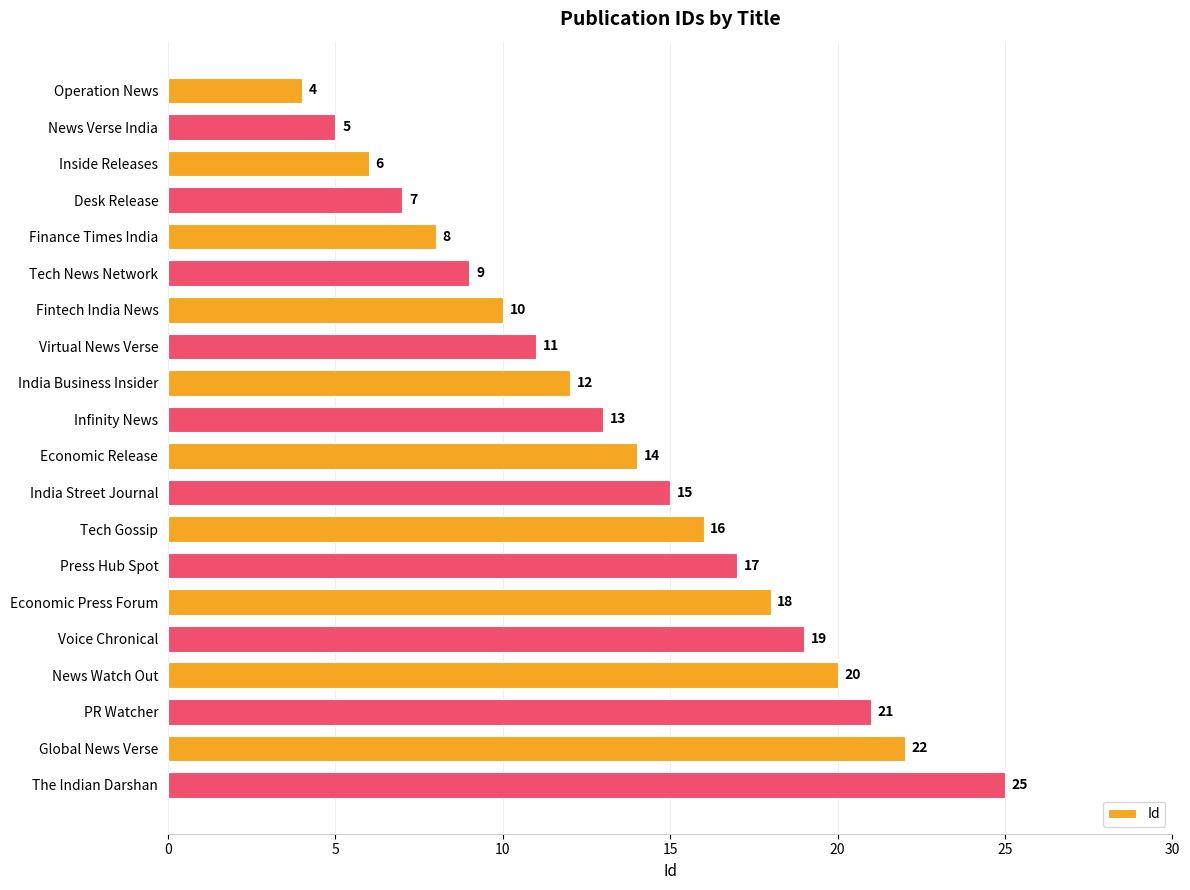

Which has a higher value, Global News Verse or News Watch Out?

Global News Verse